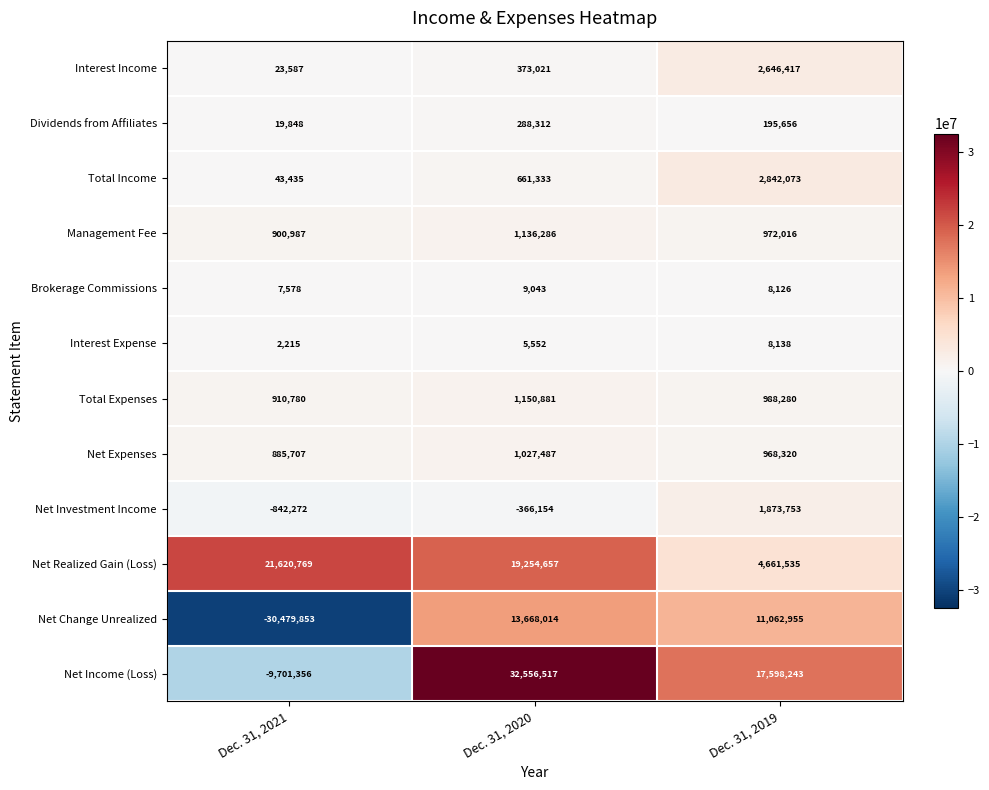

The value of Net Income (Loss) at Dec. 31, 2021 is -1982025. True or false?

False